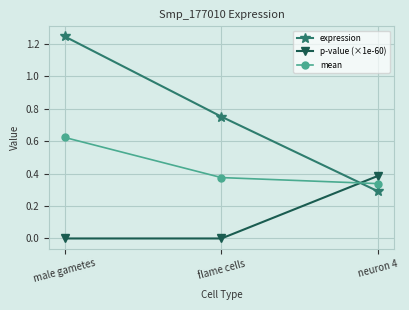

List the series in order of their overall mean, lowest first.

p-value (×1e-60), mean, expression